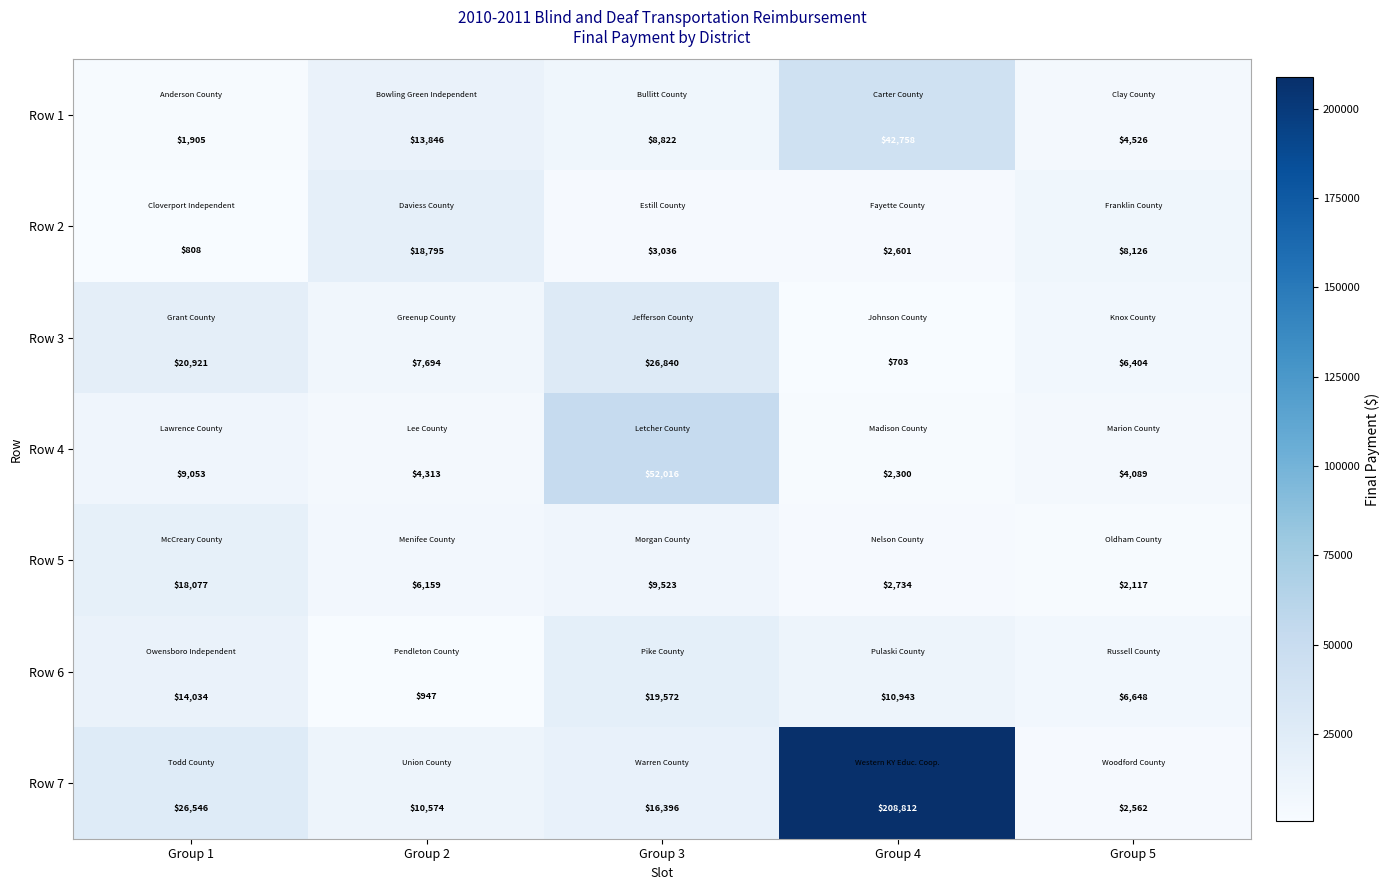

Rank the series by their maximum value, from lowest to highest.

Row 5, Row 2, Row 6, Row 3, Row 1, Row 4, Row 7